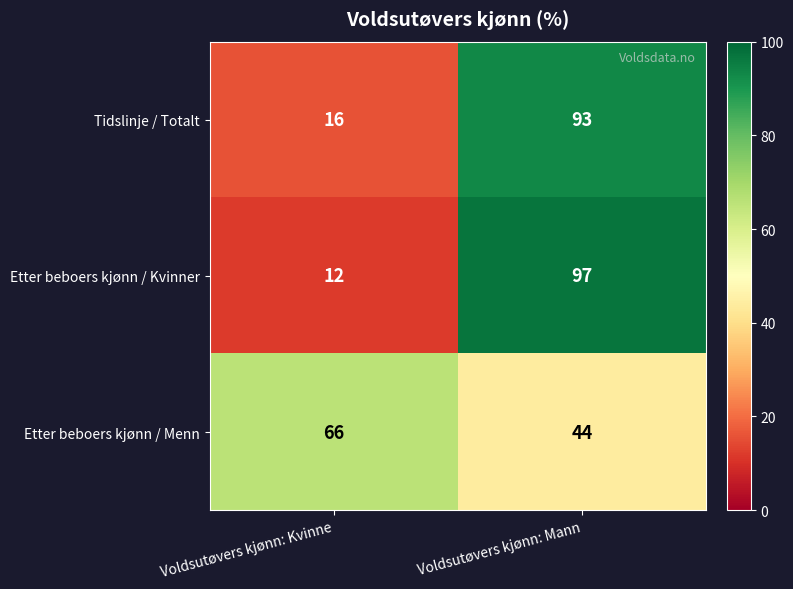

Between Voldsutøvers kjønn: Kvinne and Voldsutøvers kjønn: Mann, which series saw the biggest shift?

Etter beboers kjønn / Kvinner